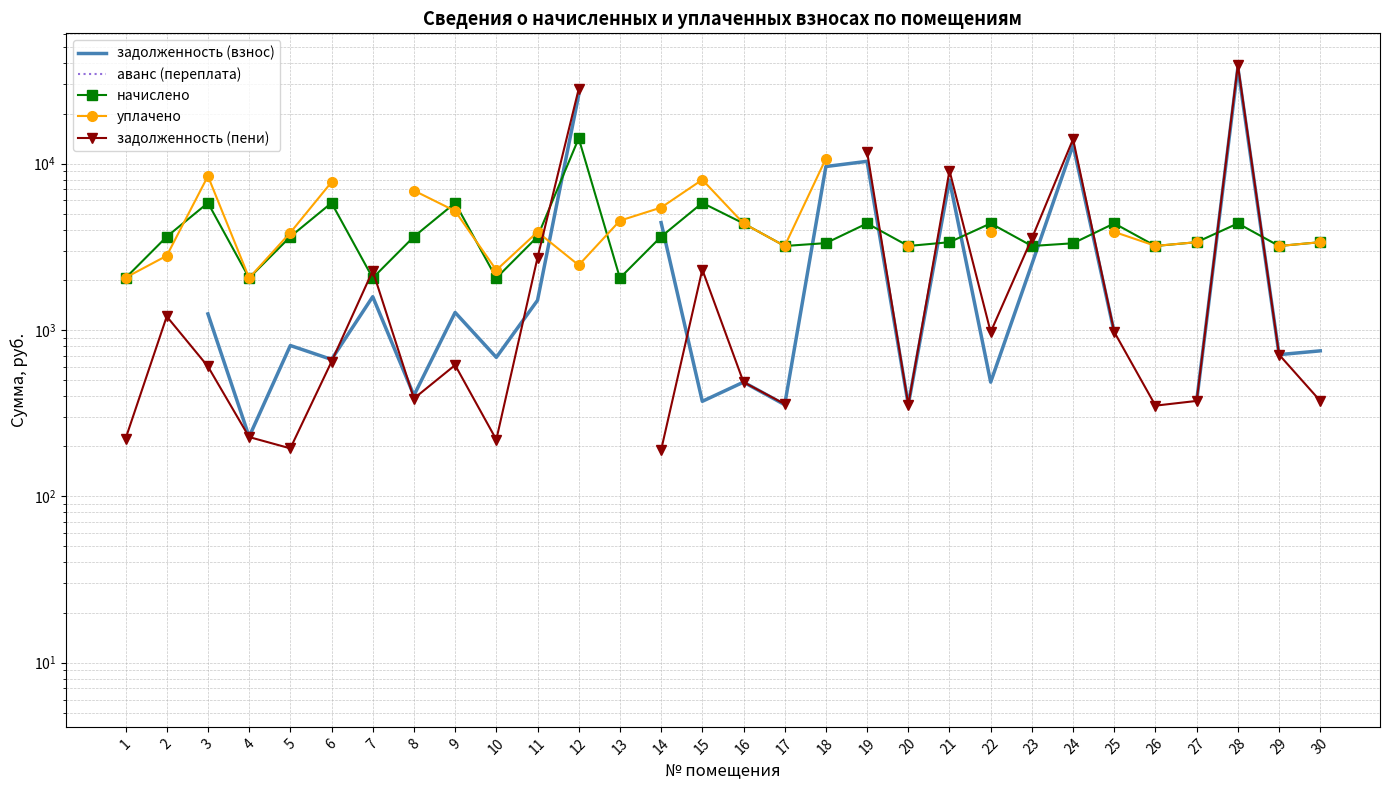

True or false: начислено has a value of 1380.4 at 3.

False